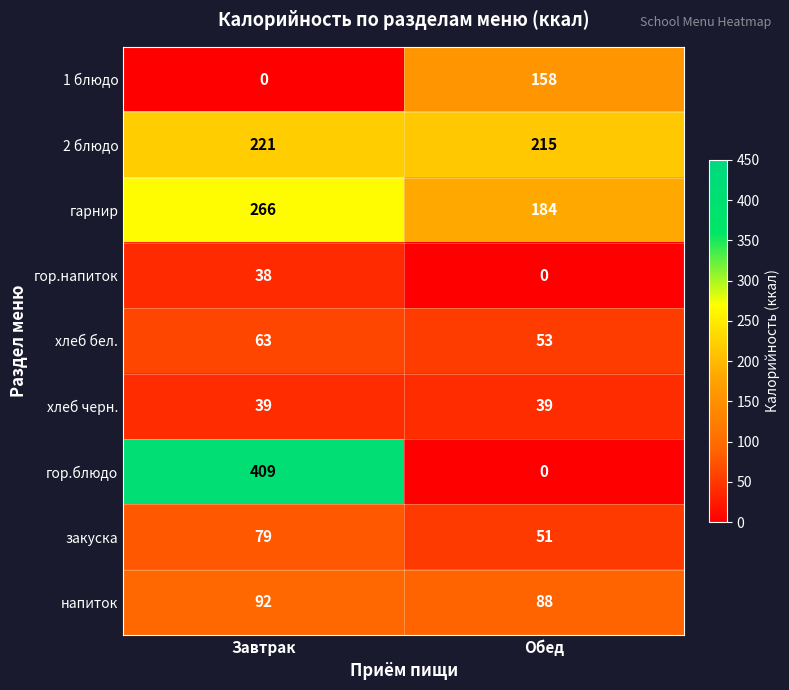

What is the difference between the highest and lowest values at Завтрак?

409